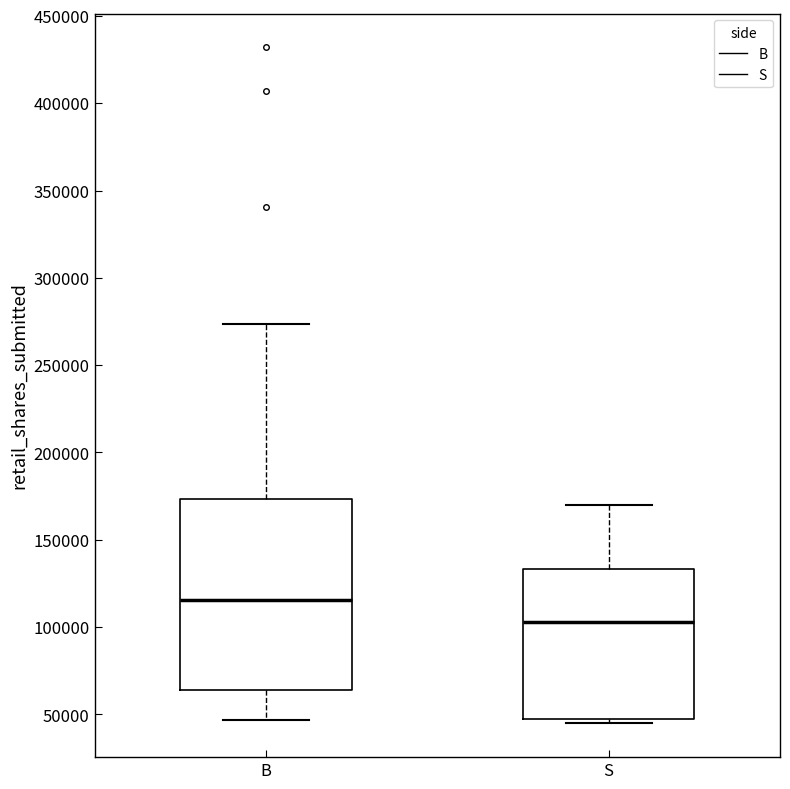

Which box is the tallest, from its lower edge to its upper edge?

B